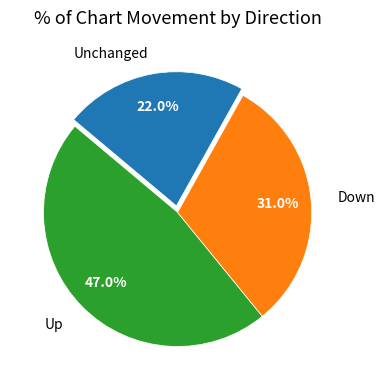

Is there any slice that represents more than half of the pie?

No